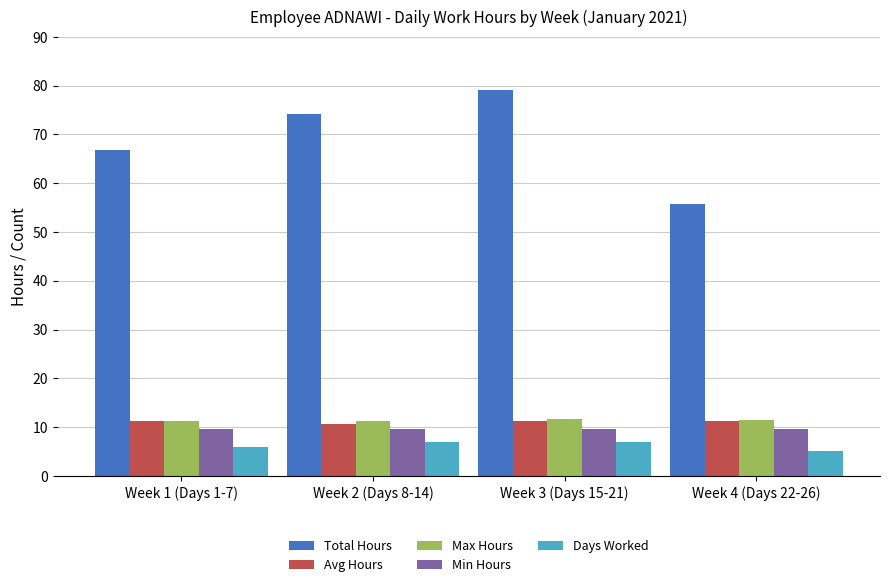

Which series has the largest range (max minus min)?

Total Hours